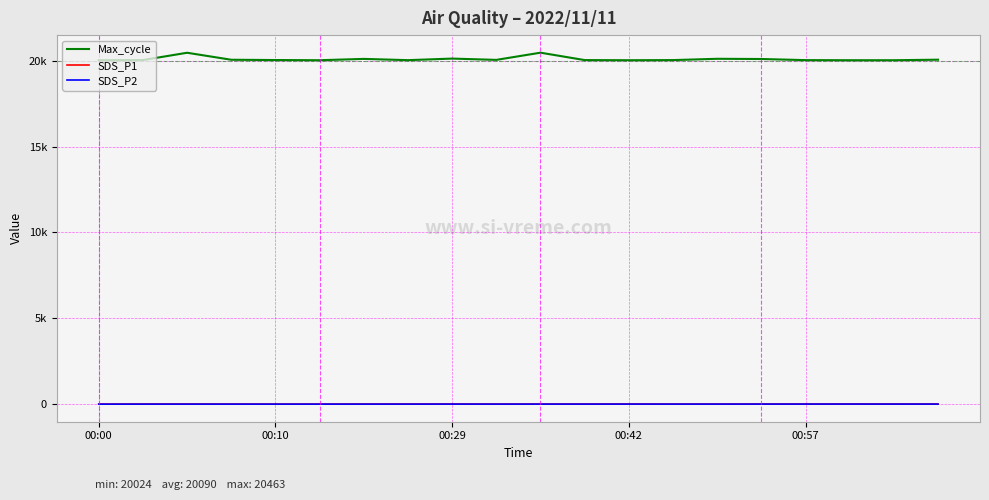

What are all the series names shown in the legend?

Max_cycle, SDS_P1, SDS_P2